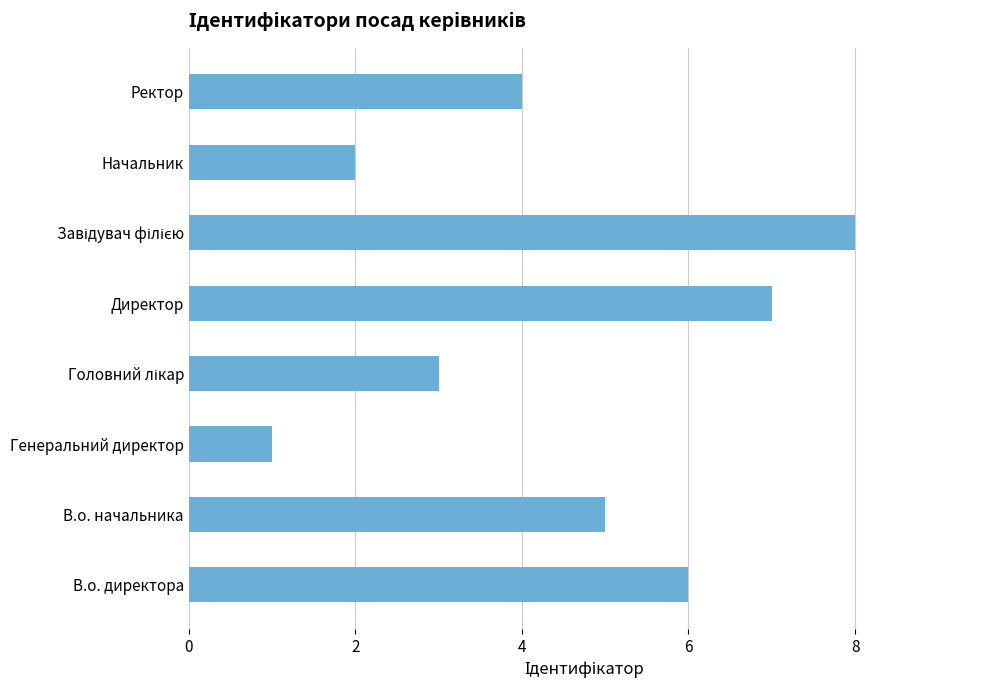

How many bars are there in total?

8